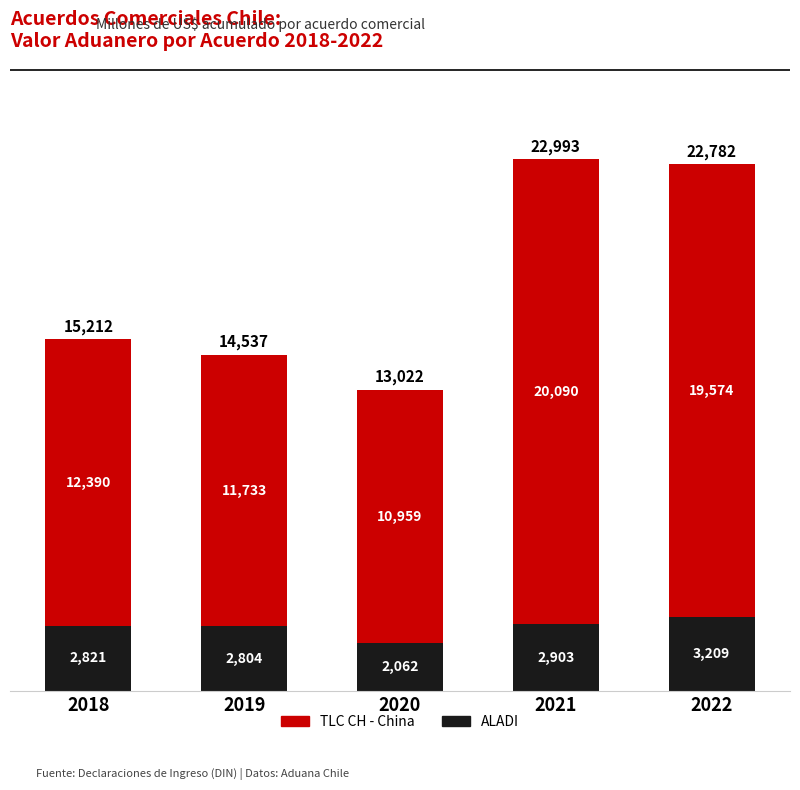

What is the lowest value of the ALADI series?

2062.1